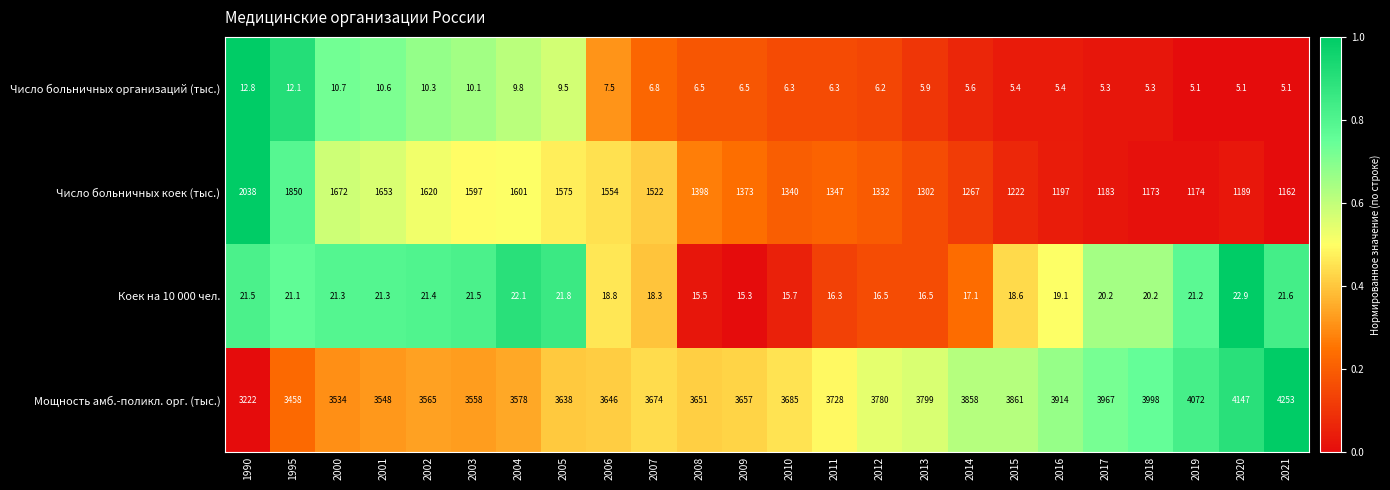

How many distinct data groups are displayed?

4